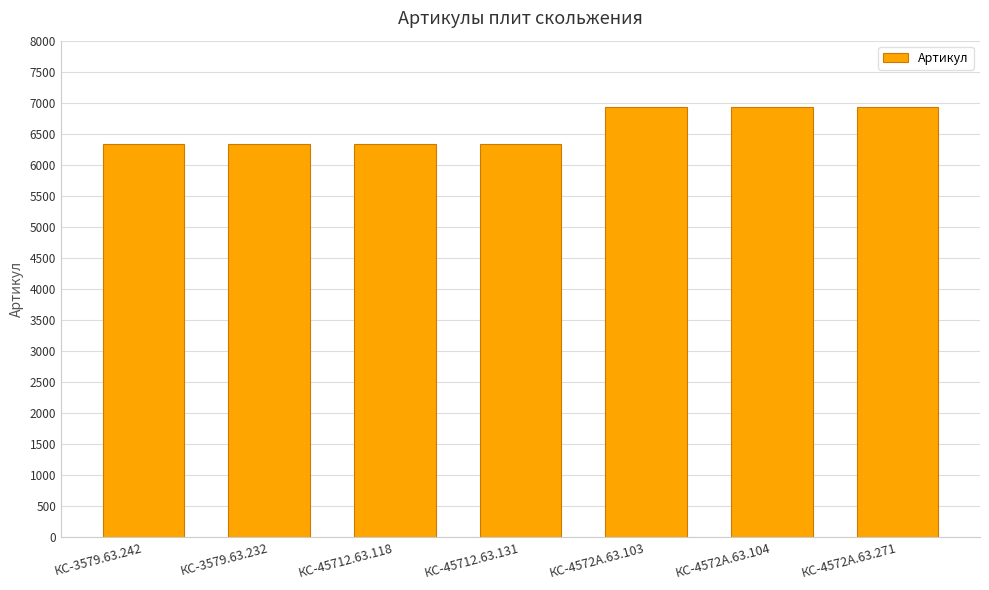

The chart shows a value of 3489 at КС-45712.63.131. True or false?

False